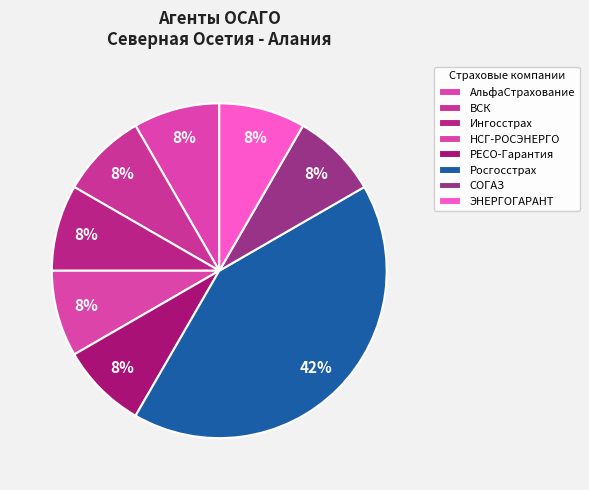

Which category has the biggest portion of the pie?

Росгосстрах